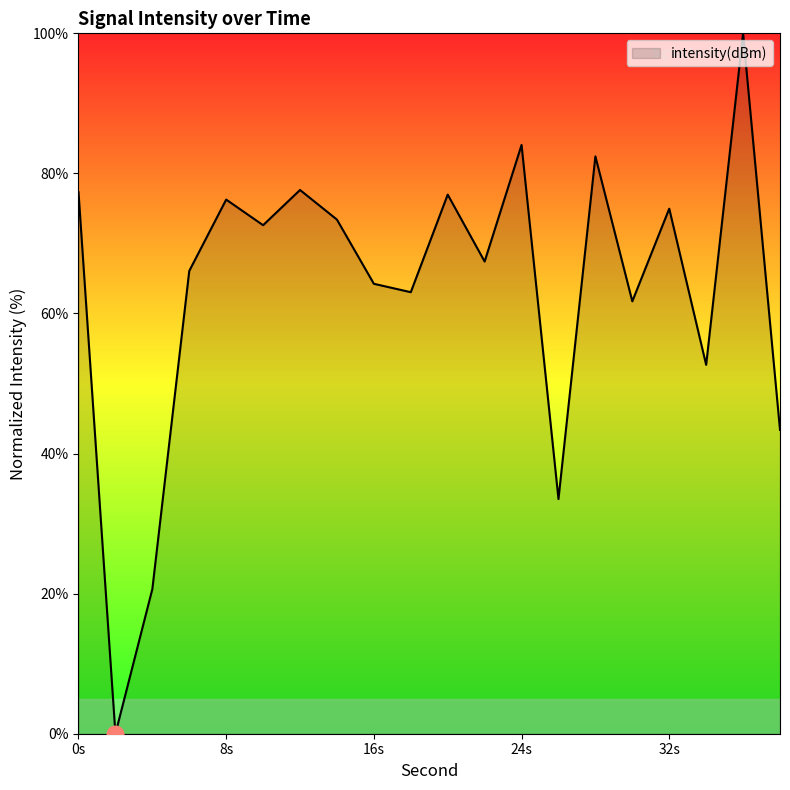

What is the difference between the maximum and minimum values?

100.0